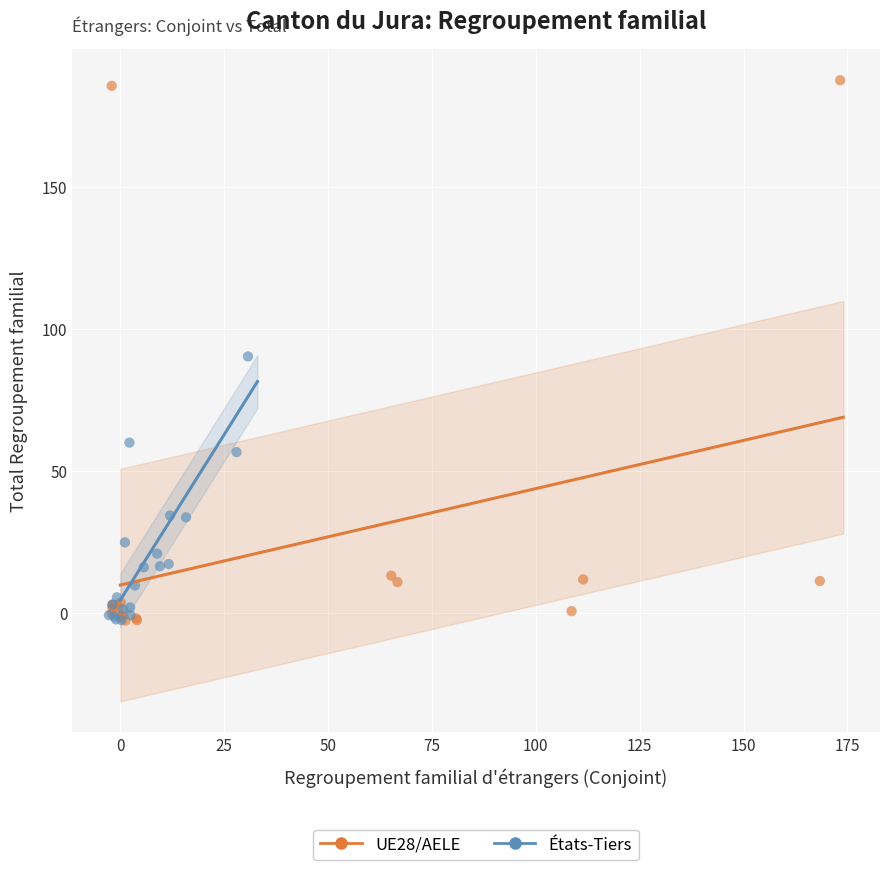

Which series reaches the maximum Y coordinate?

UE28/AELE